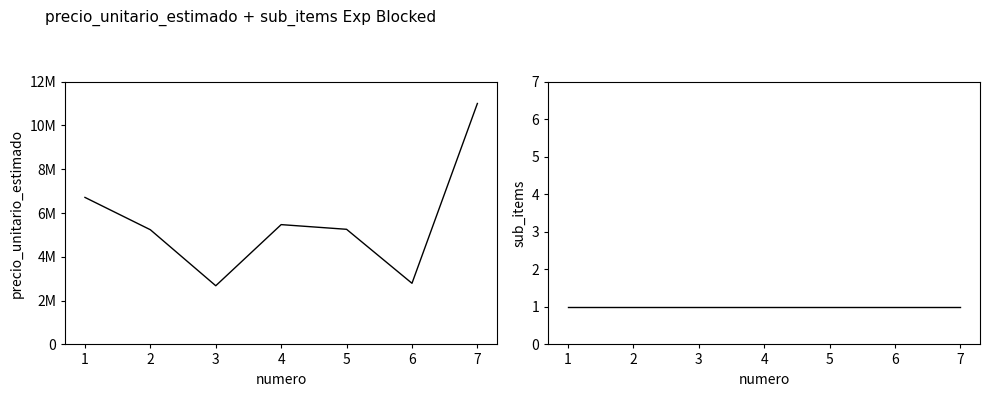

True or false: precio_unitario_estimado has more than 2 points higher than both neighbors.

False